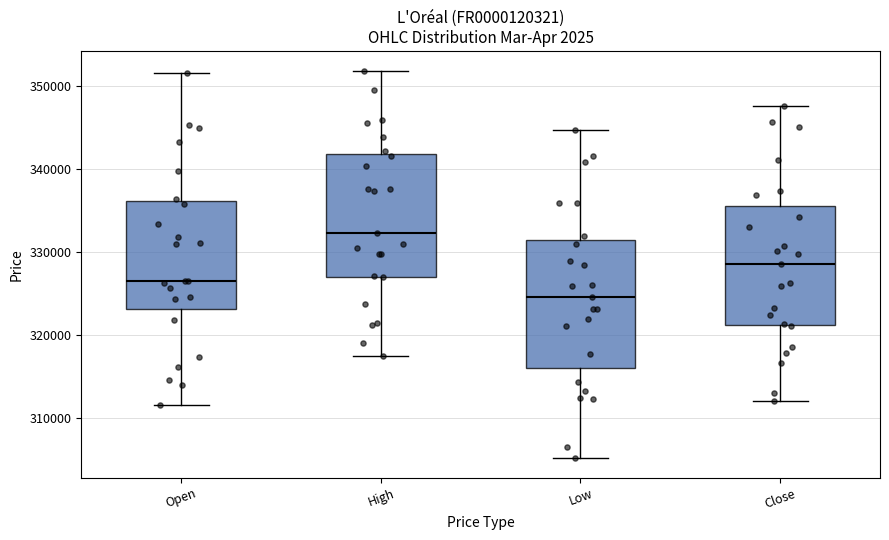

Reading left to right, transcribe this box plot: for each box, give where its median line is, the range the box spans, and where its two whiskers end, as read against the y-axis. The values are not printed on the chart, so give them approximately, as read against the axis.

Open: median 326000, box 323000 to 336000, whiskers 312000 to 352000
High: median 332000, box 327000 to 342000, whiskers 317000 to 352000
Low: median 325000, box 316000 to 332000, whiskers 305000 to 345000
Close: median 329000, box 321000 to 336000, whiskers 312000 to 348000